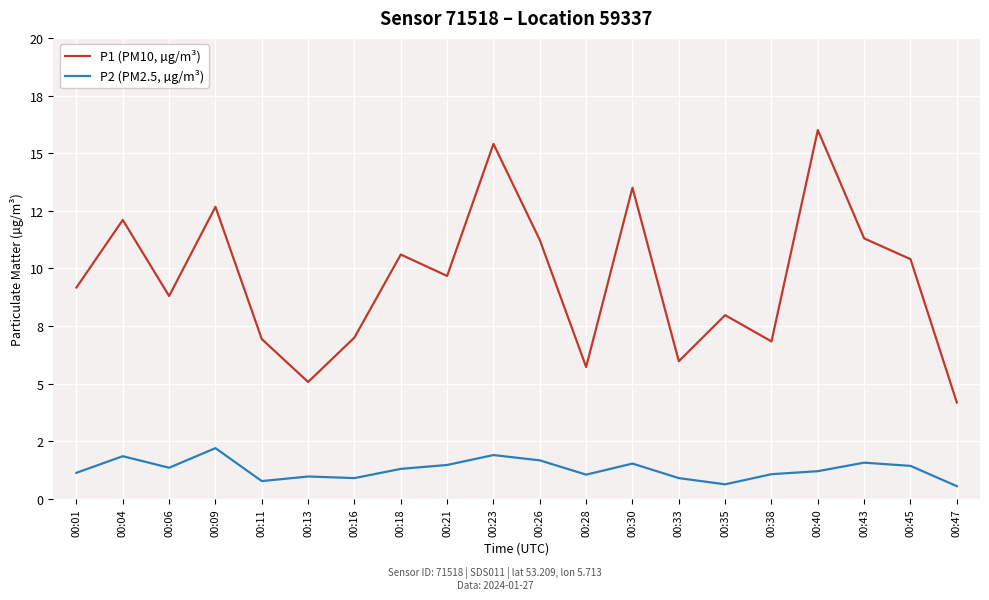

True or false: P2 (PM2.5, µg/m³) has a value of 1.4 at 00:45.

True